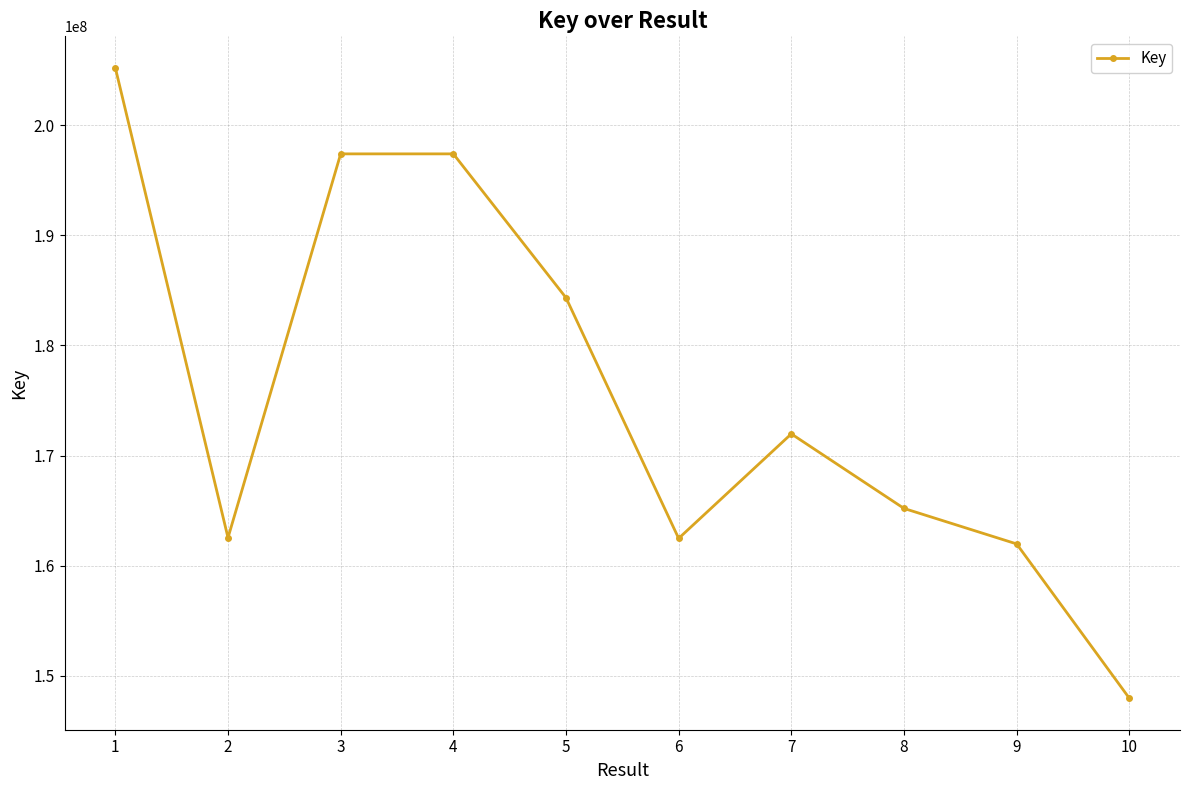

What is the approximate value at 5?

184329613